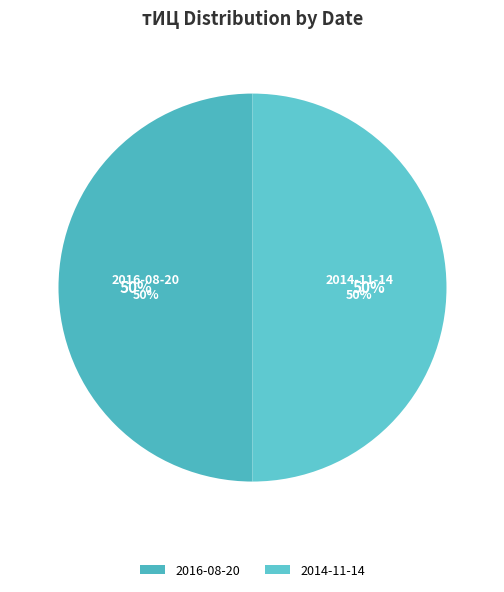

What percentage do 2016-12-10 and 2016-08-20 together represent?

50.0%